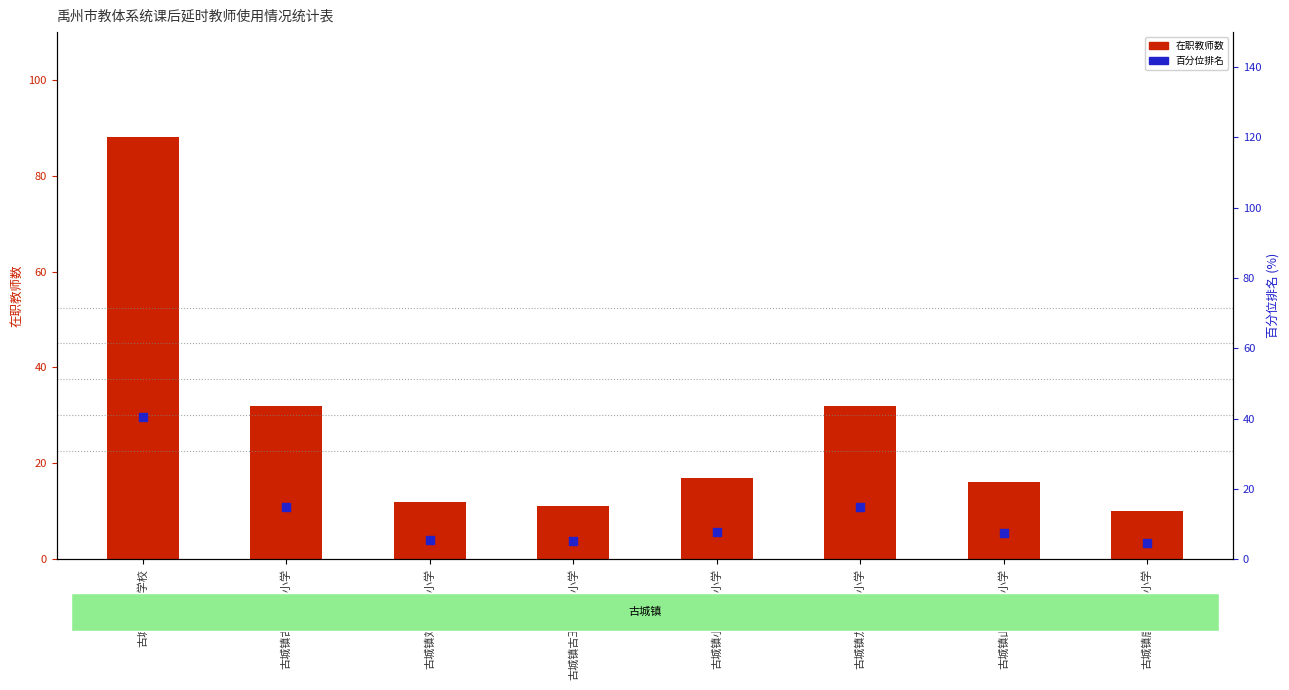

Which series contains the lowest Y value?

百分位排名